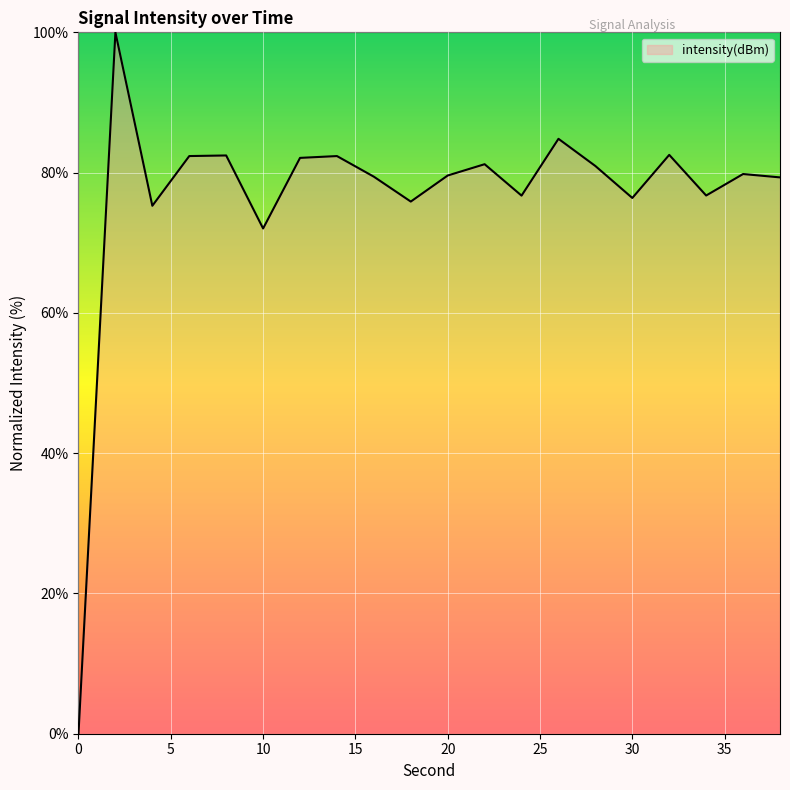

What is the maximum value shown in the chart?

100.0